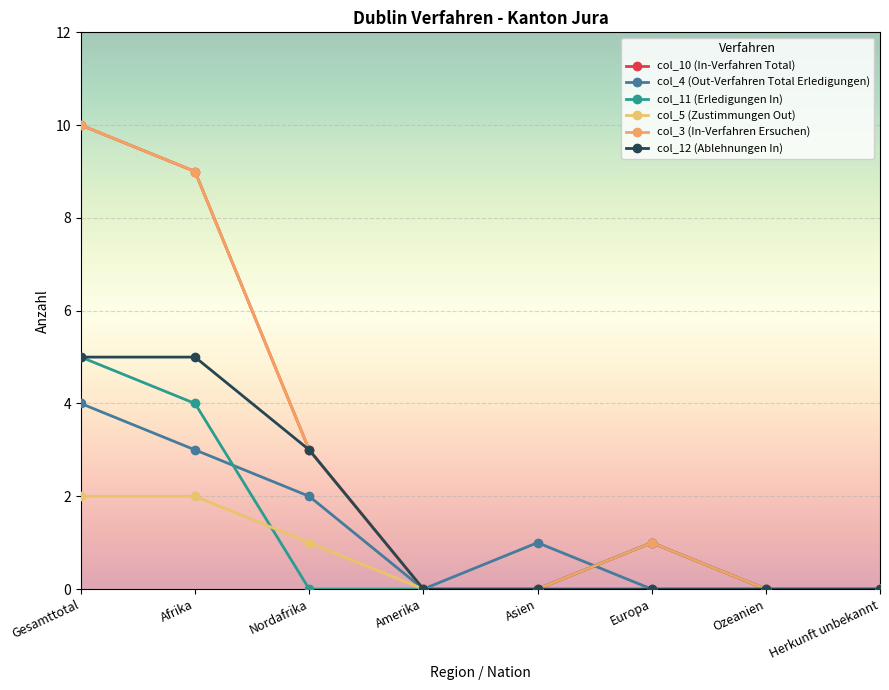

How many lines are shown in the chart?

6